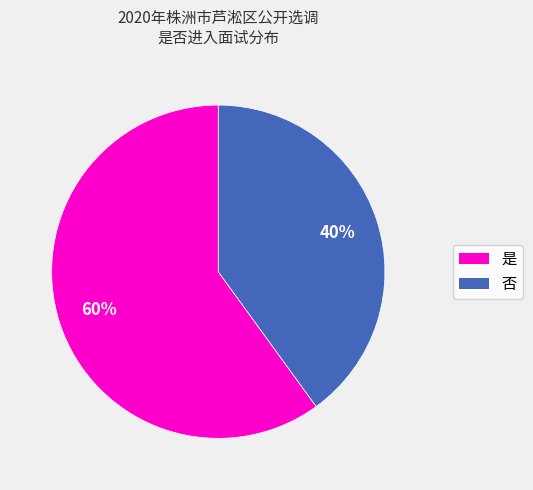

Which slice is the smallest?

否